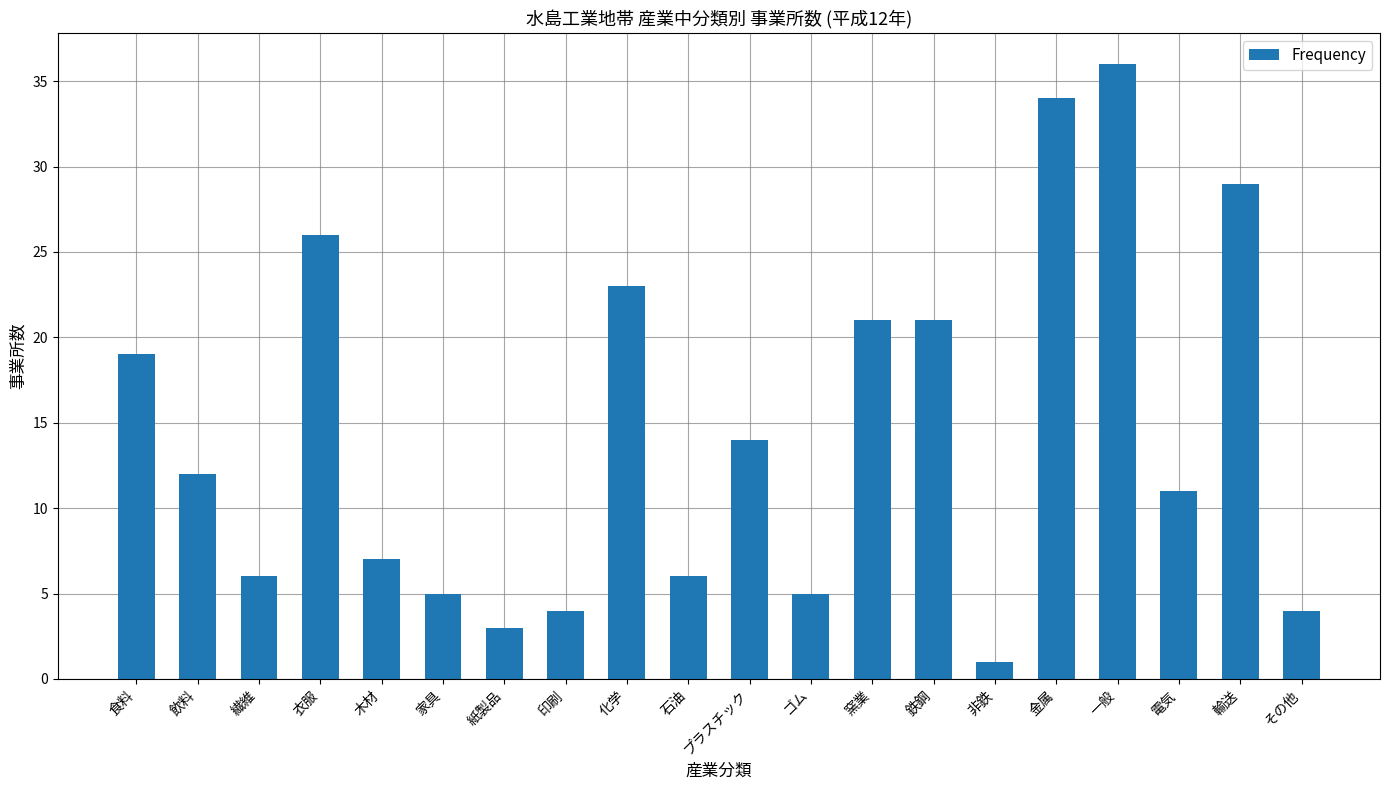

What position from the left is プラスチック?

11